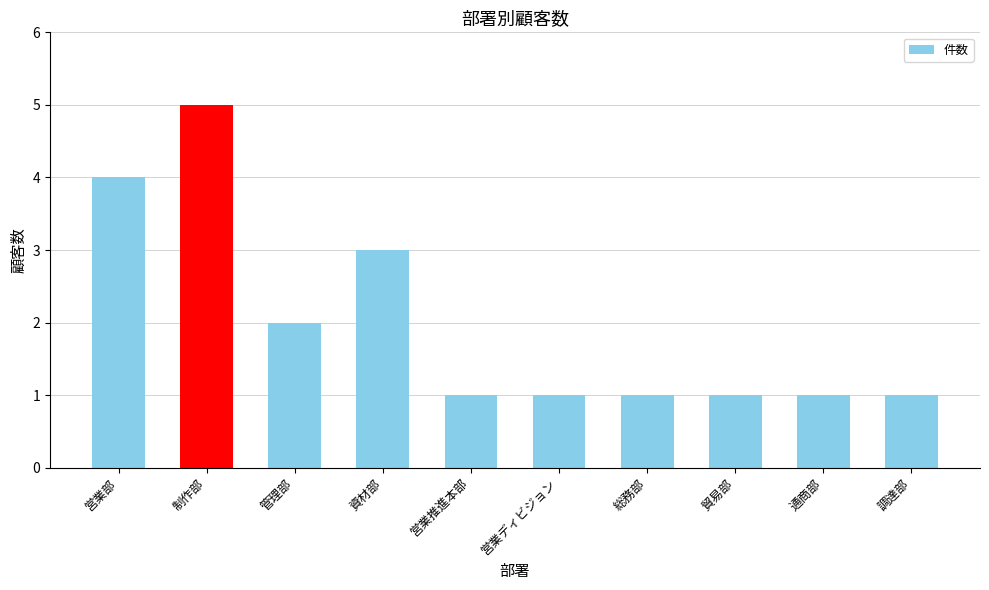

Reading left to right, list all the values displayed in this chart.

営業部=4	制作部=5	管理部=2	資材部=3	営業推進本部=1	営業ディビジョン=1	総務部=1	貿易部=1	通商部=1	調達部=1